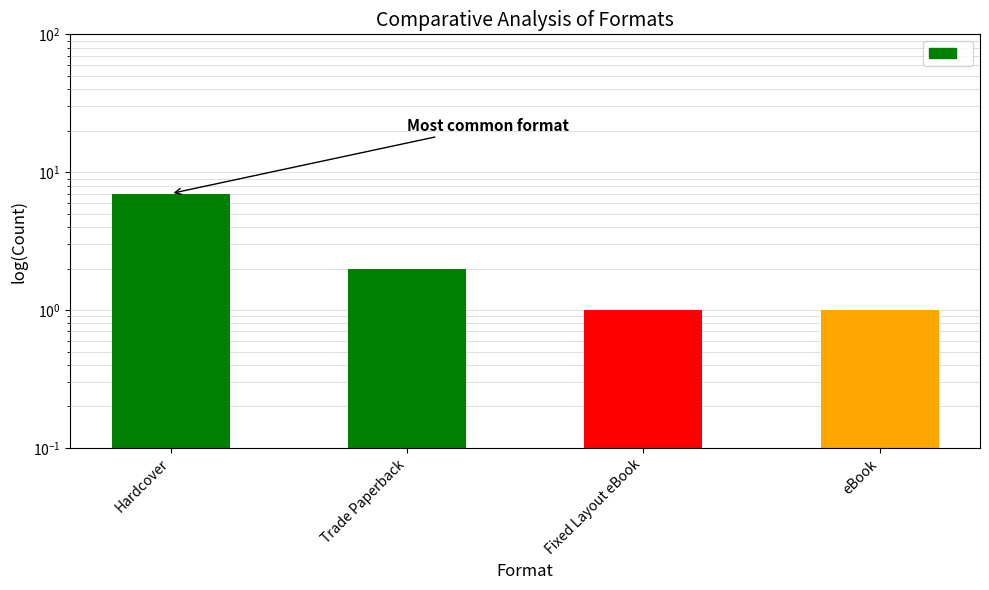

Where is the data nearest to the value 4?

Trade Paperback